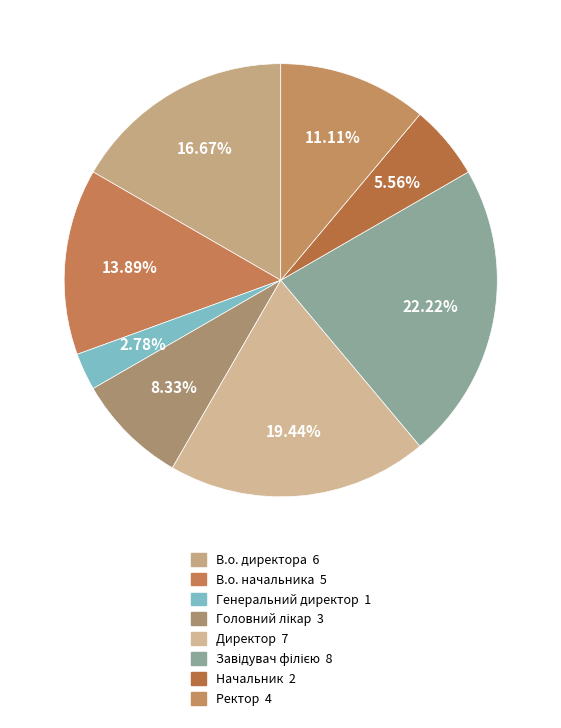

To the nearest percent, what is the difference between the Ректор and Завідувач філією slice percentages?

11%